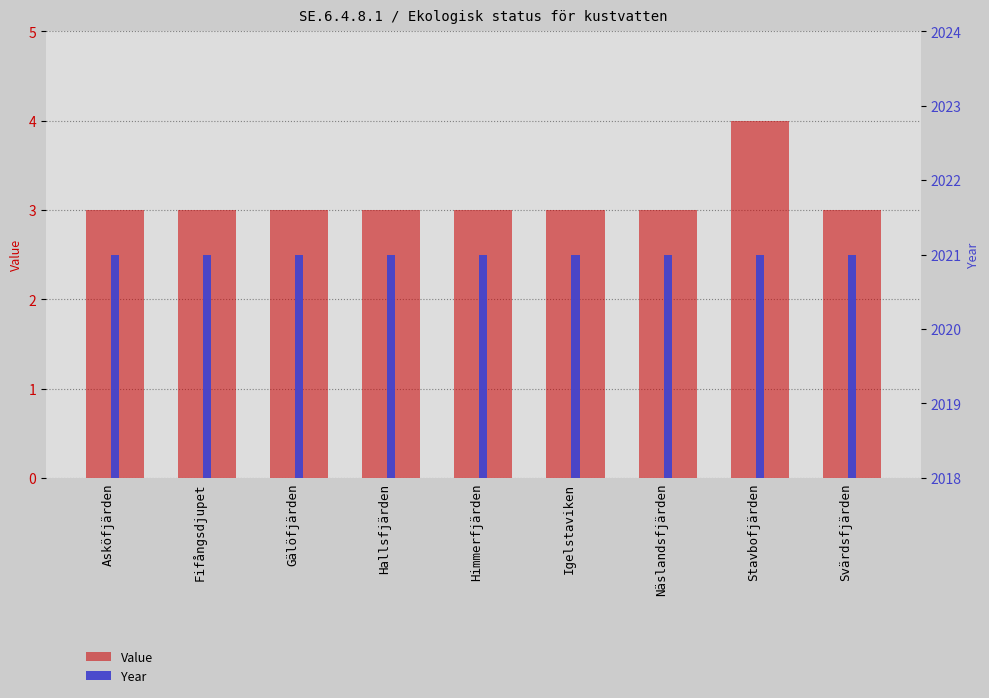

Rank the series at Stavbofjärden from lowest to highest value.

Value, Year